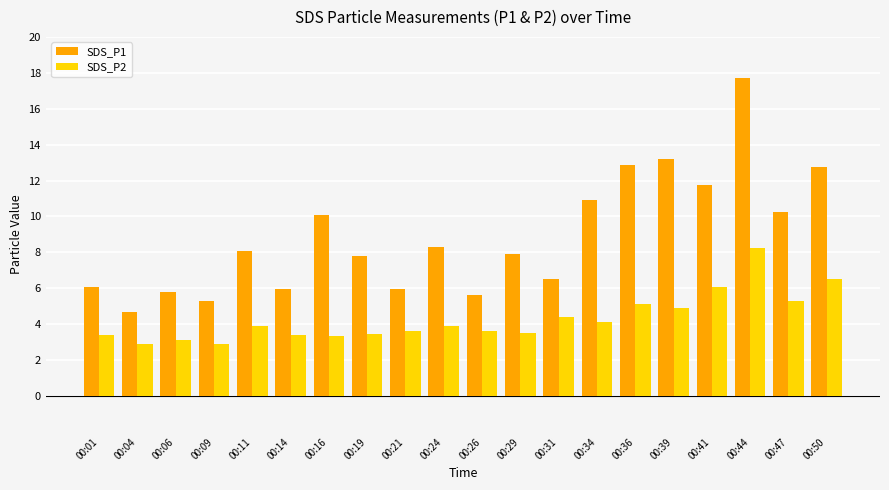

Are the bars horizontal?

No